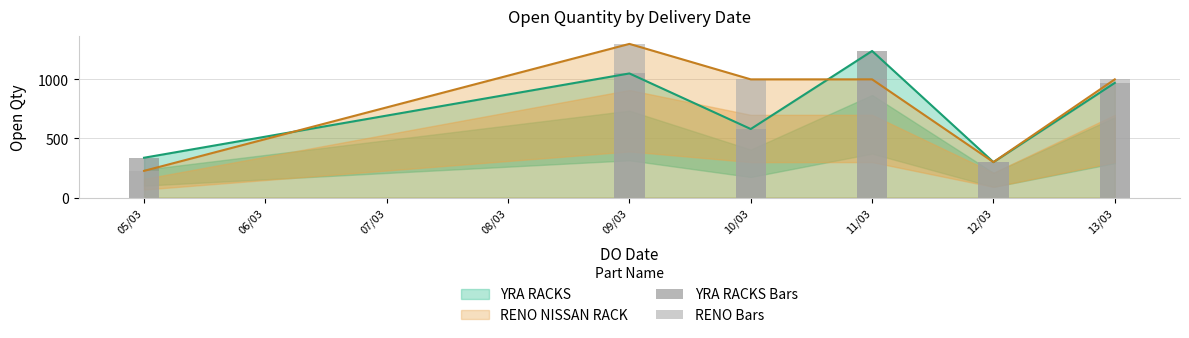

Rank the categories by YRA RACKS value from highest to lowest.

11/03, 09/03, 13/03, 10/03, 05/03, 12/03